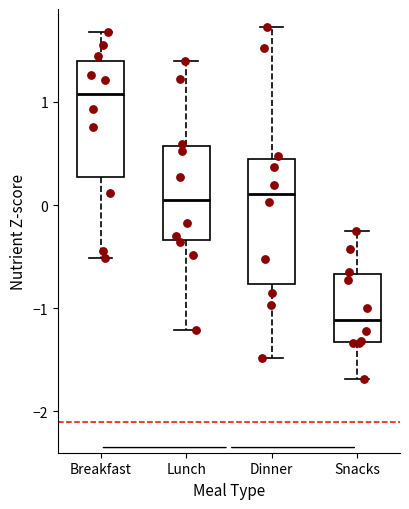

Reading left to right, read every box against the y-axis: the position of its median line, the range the box covers, and the ends of its whiskers. The values are not printed on the chart, so give them approximately, as read against the axis.

Breakfast: median 1.1, box 0.3 to 1.4, whiskers -0.5 to 1.7
Lunch: median 0.0, box -0.3 to 0.6, whiskers -1.2 to 1.4
Dinner: median 0.1, box -0.8 to 0.5, whiskers -1.5 to 1.7
Snacks: median -1.1, box -1.3 to -0.7, whiskers -1.7 to -0.3